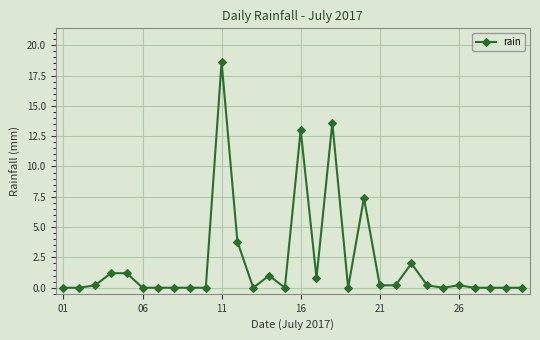

What is the greatest value displayed?

18.6